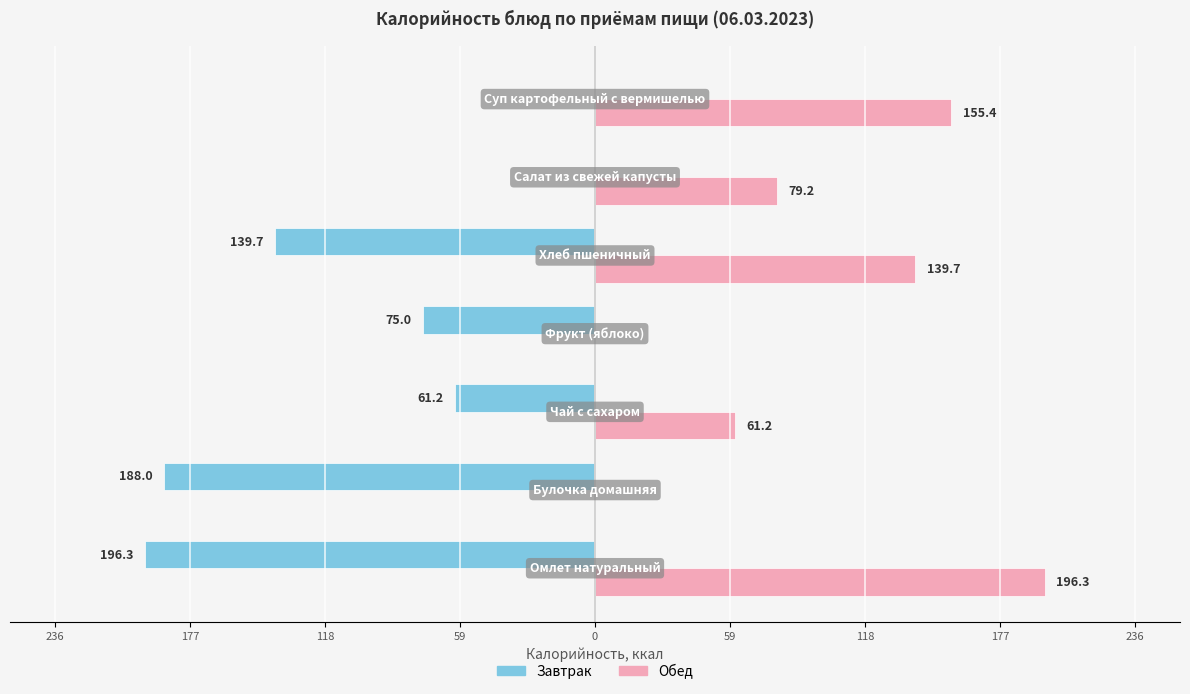

What are all the series names shown in the legend?

Завтрак, Обед